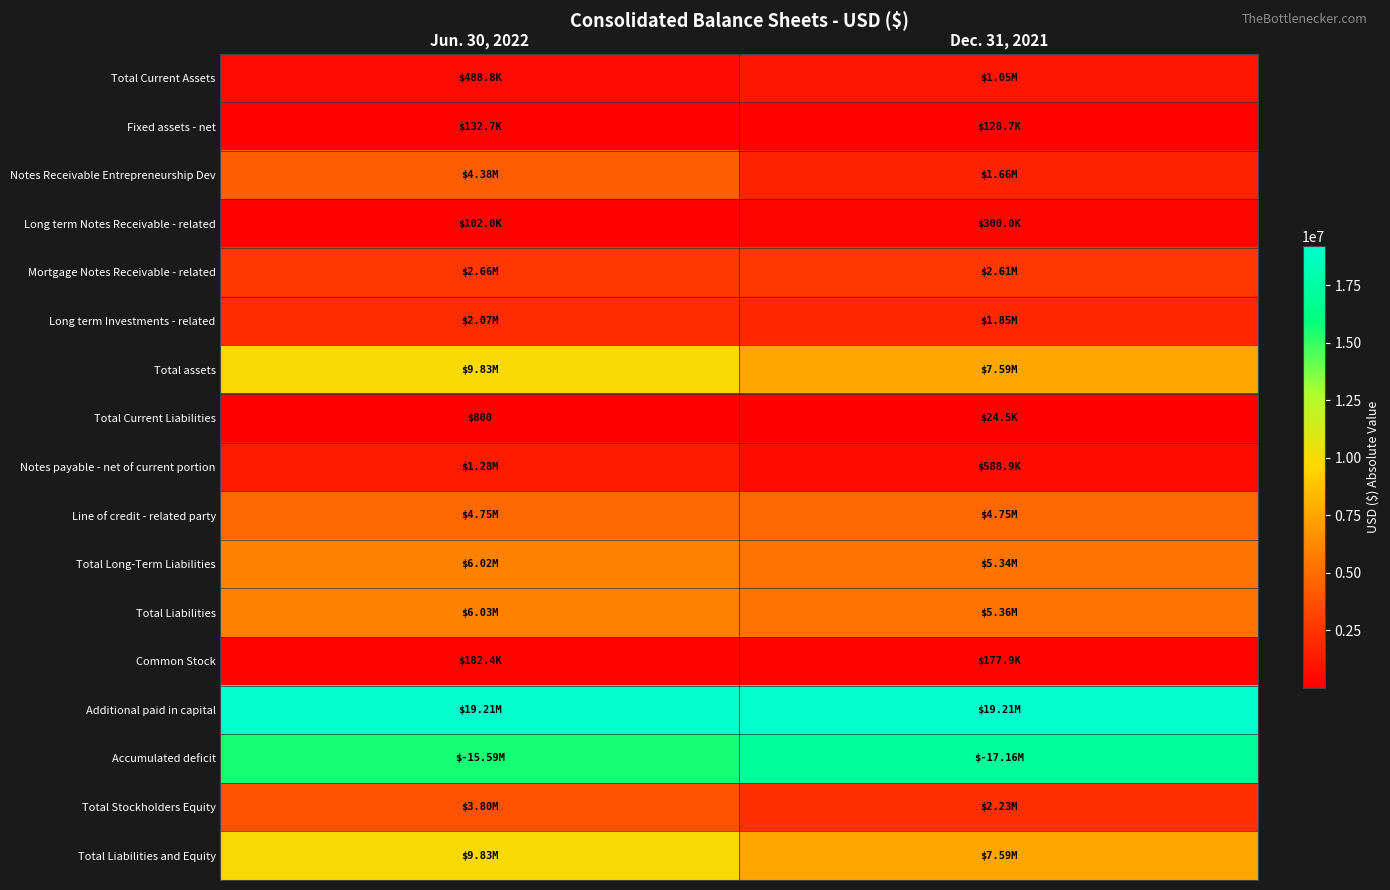

What is the sum of all Fixed assets - net values?

261365